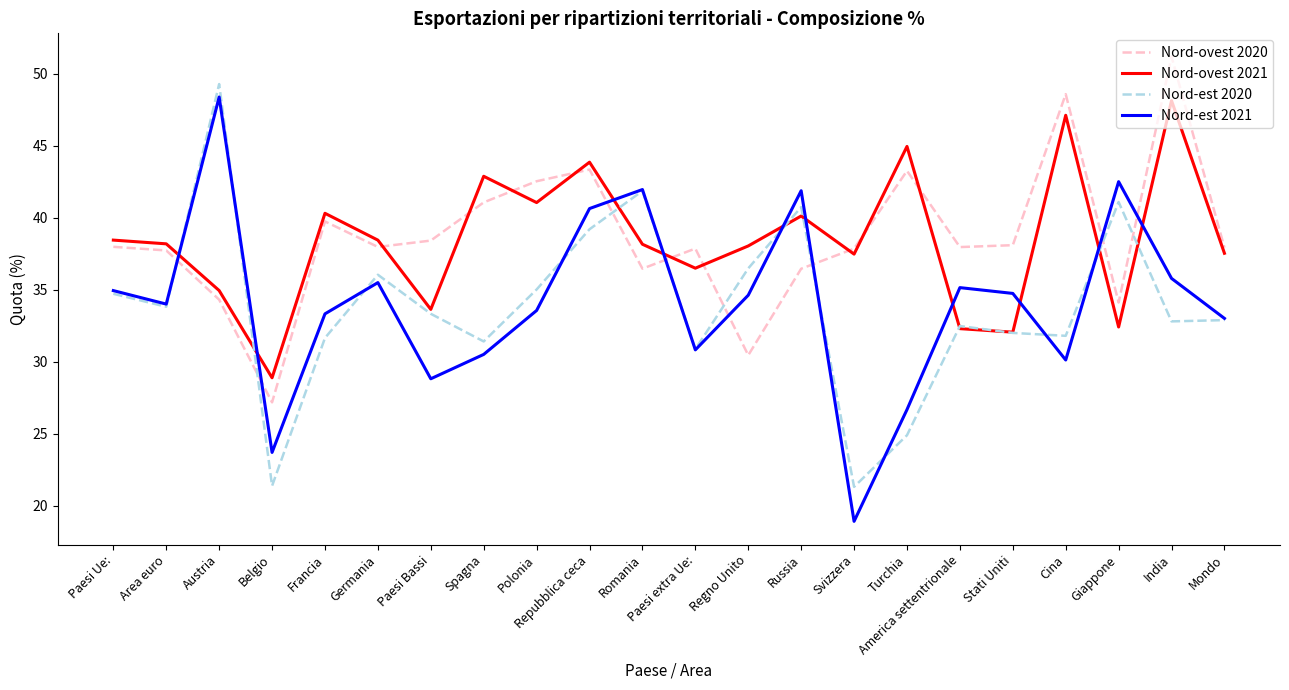

What position from the left is Giappone?

20